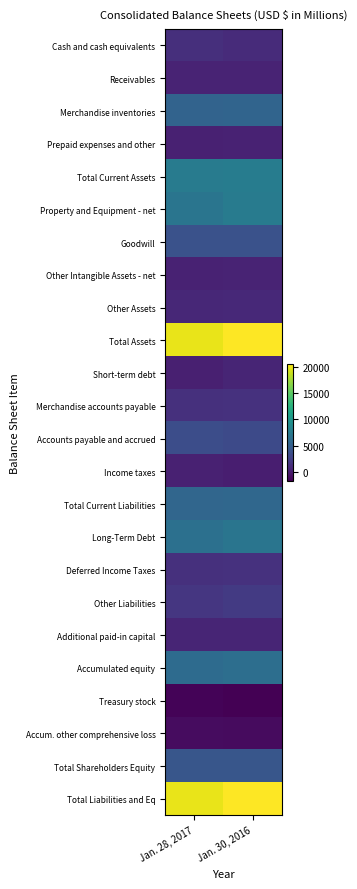

Reading left to right, transcribe all the data shown in this chart.

Cash and cash equivalents: Jan. 28, 2017=1297	Jan. 30, 2016=1109
Receivables: Jan. 28, 2017=522	Jan. 30, 2016=558
Merchandise inventories: Jan. 28, 2017=5399	Jan. 30, 2016=5506
Prepaid expenses and other: Jan. 28, 2017=408	Jan. 30, 2016=479
Total Current Assets: Jan. 28, 2017=7626	Jan. 30, 2016=7652
Property and Equipment - net: Jan. 28, 2017=7017	Jan. 30, 2016=7616
Goodwill: Jan. 28, 2017=3897	Jan. 30, 2016=3897
Other Intangible Assets - net: Jan. 28, 2017=498	Jan. 30, 2016=514
Other Assets: Jan. 28, 2017=813	Jan. 30, 2016=897
Total Assets: Jan. 28, 2017=19851	Jan. 30, 2016=20576
Short-term debt: Jan. 28, 2017=309	Jan. 30, 2016=642
Merchandise accounts payable: Jan. 28, 2017=1423	Jan. 30, 2016=1526
Accounts payable and accrued: Jan. 28, 2017=3563	Jan. 30, 2016=3333
Income taxes: Jan. 28, 2017=352	Jan. 30, 2016=227
Total Current Liabilities: Jan. 28, 2017=5647	Jan. 30, 2016=5728
Long-Term Debt: Jan. 28, 2017=6562	Jan. 30, 2016=6995
Deferred Income Taxes: Jan. 28, 2017=1443	Jan. 30, 2016=1477
Other Liabilities: Jan. 28, 2017=1877	Jan. 30, 2016=2123
Additional paid-in capital: Jan. 28, 2017=617	Jan. 30, 2016=621
Accumulated equity: Jan. 28, 2017=6088	Jan. 30, 2016=6334
Treasury stock: Jan. 28, 2017=-1489	Jan. 30, 2016=-1665
Accum. other comprehensive loss: Jan. 28, 2017=-896	Jan. 30, 2016=-1043
Total Shareholders Equity: Jan. 28, 2017=4322	Jan. 30, 2016=4253
Total Liabilities and Eq: Jan. 28, 2017=19851	Jan. 30, 2016=20576